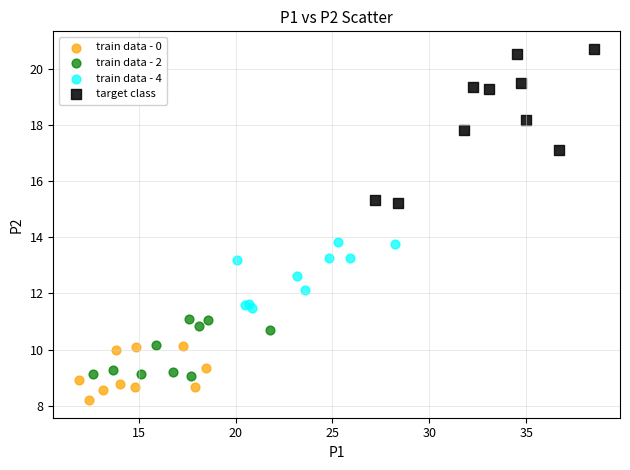

Which series contains the lowest Y value?

train data - 0